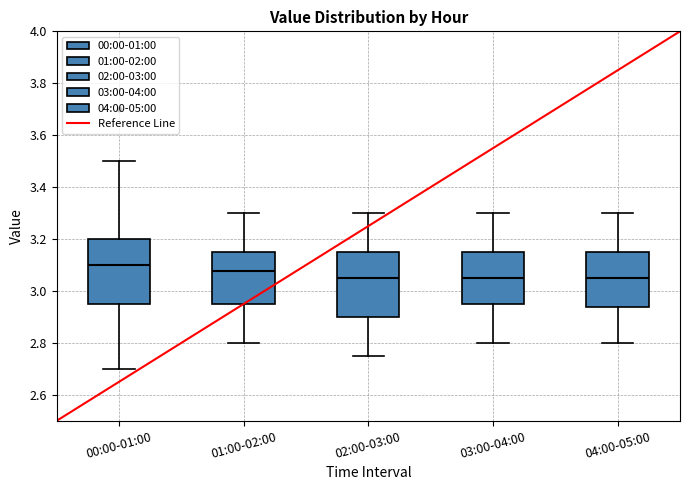

Where does the median line of the box for 03:00-04:00 sit on the y-axis? The values are not printed on the chart, so give them approximately, as read against the axis.

3.06